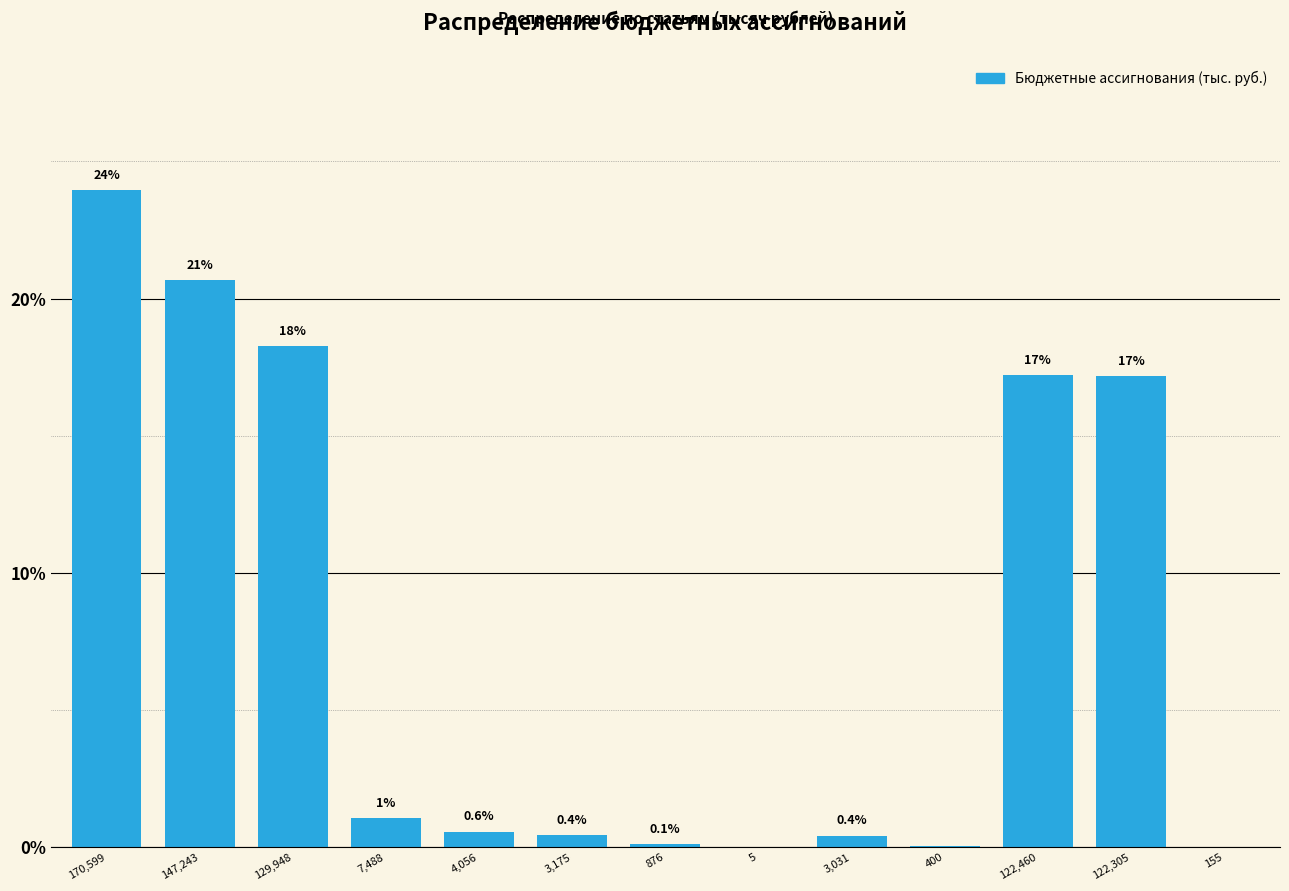

Where is the data nearest to the value 11?

122,305